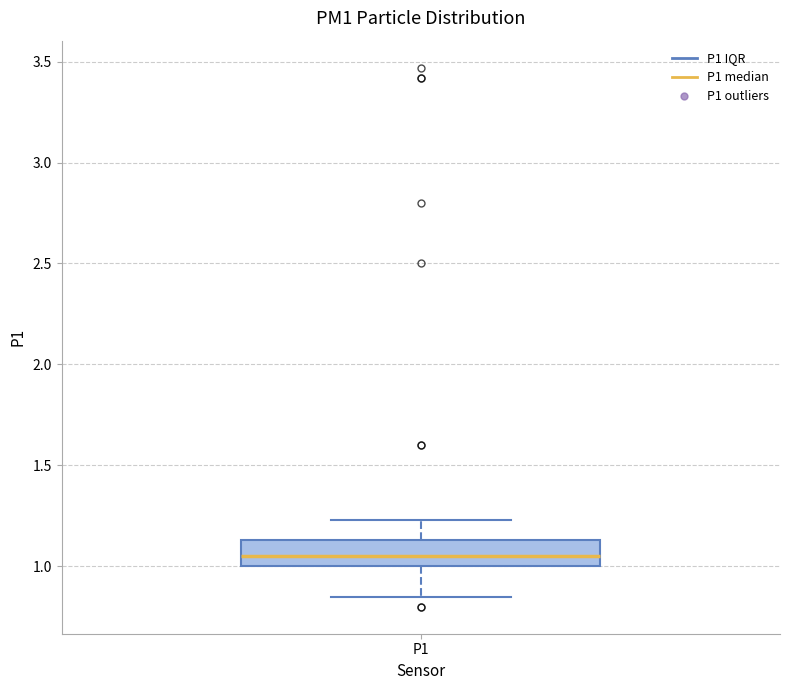

Transcribe this box plot: give where the median line is, the range the box spans, and where the two whiskers end, as read against the y-axis. The values are not printed on the chart, so give them approximately, as read against the axis.

median 1.05, box 1.00 to 1.15, whiskers 0.85 to 1.25